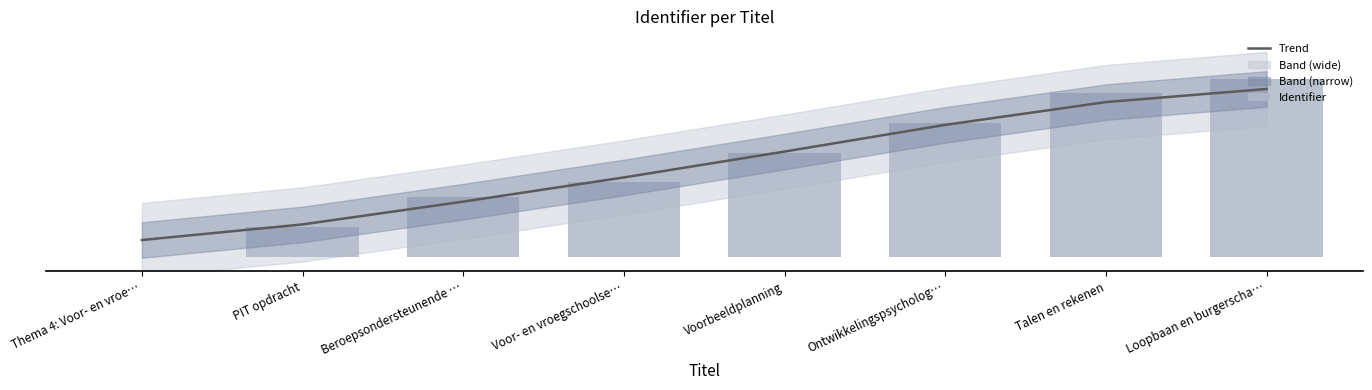

At which label does Identifier reach its peak?

Loopbaan en burgerscha…